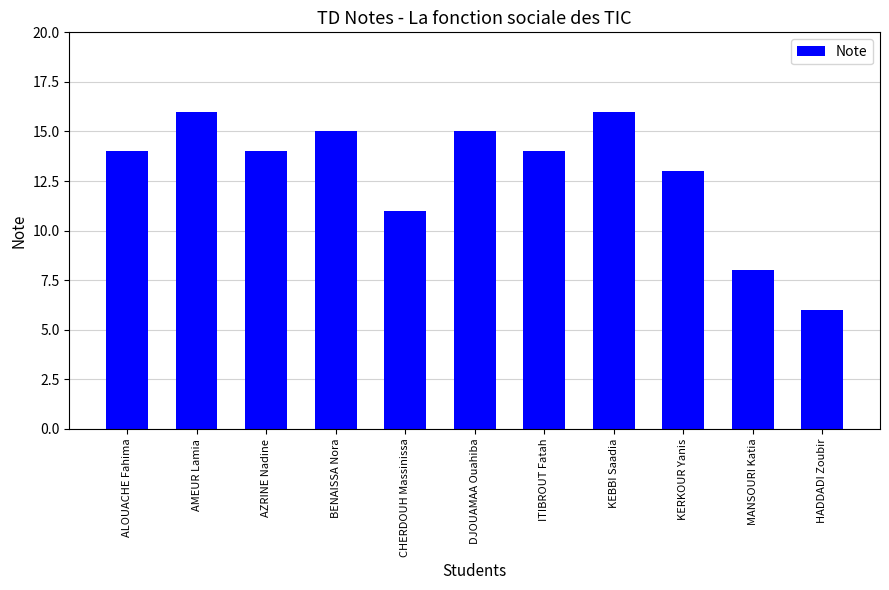

What is the average value?

13